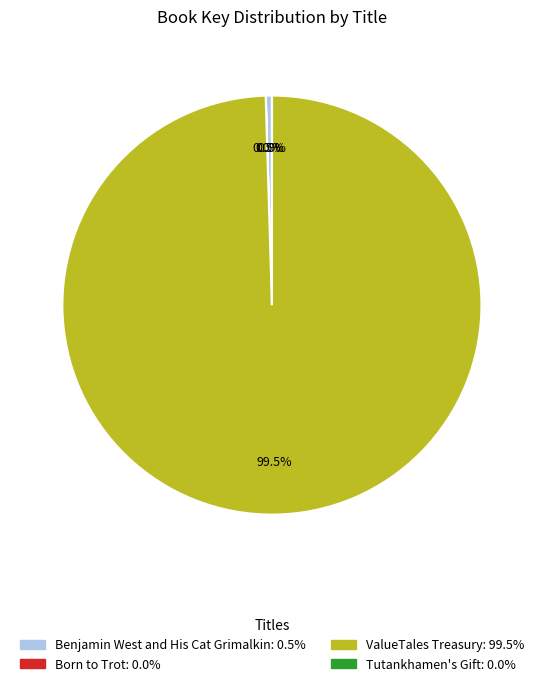

Do ValueTales Treasury: 99.5% and Benjamin West and His Cat Grimalkin: 0.5% together represent more than half of the pie?

Yes